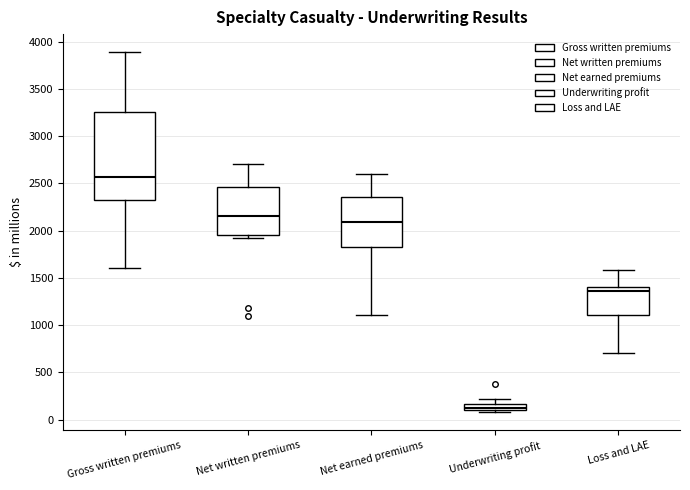

Where is the upper edge of the box for Gross written premiums on the y-axis? The values are not printed on the chart, so give them approximately, as read against the axis.

3250